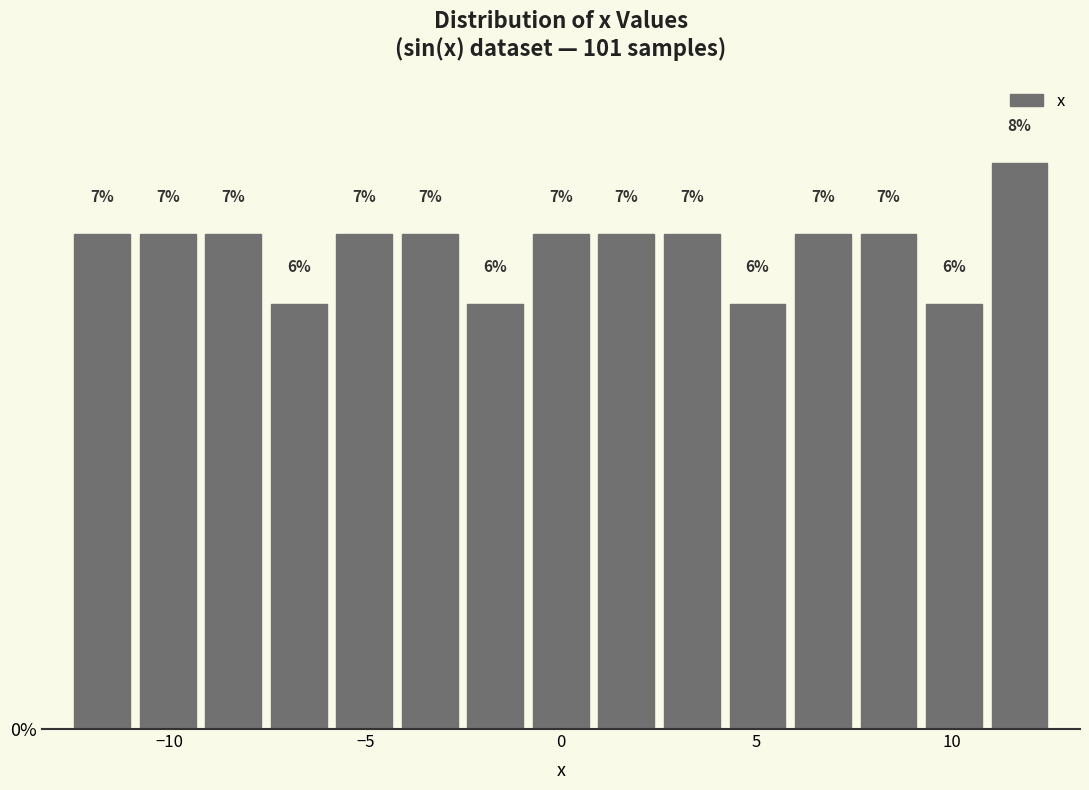

Read against the x-axis, roughly where is the centre of the tallest bar?

11.5